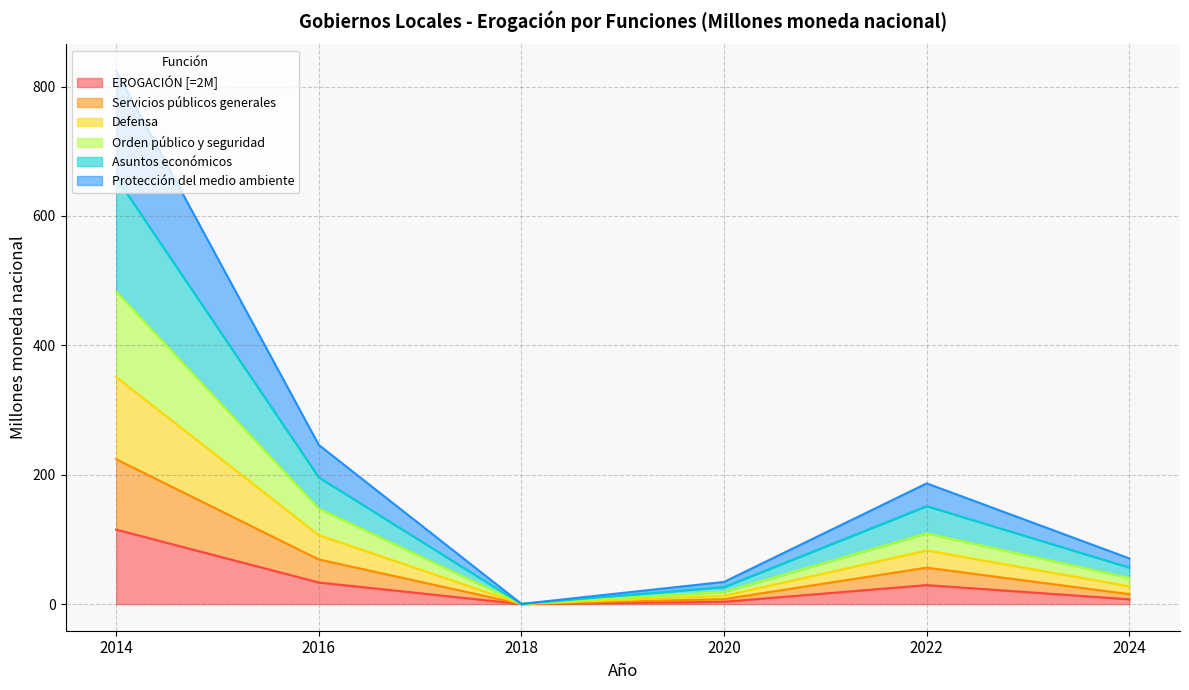

True or false: EROGACIÓN [=2M] has a value of 3.6 at 2020.

True